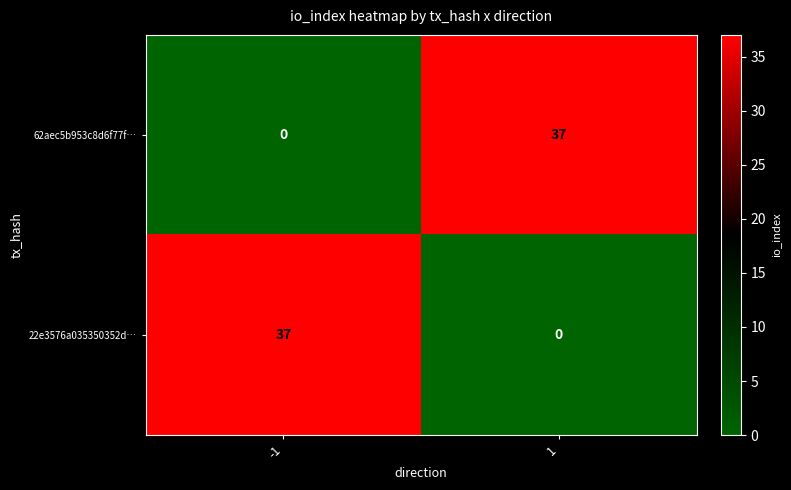

Reading left to right, what are all the values shown in this chart?

62aec5b953c8d6f77f…: 0	37
22e3576a035350352d…: 37	0